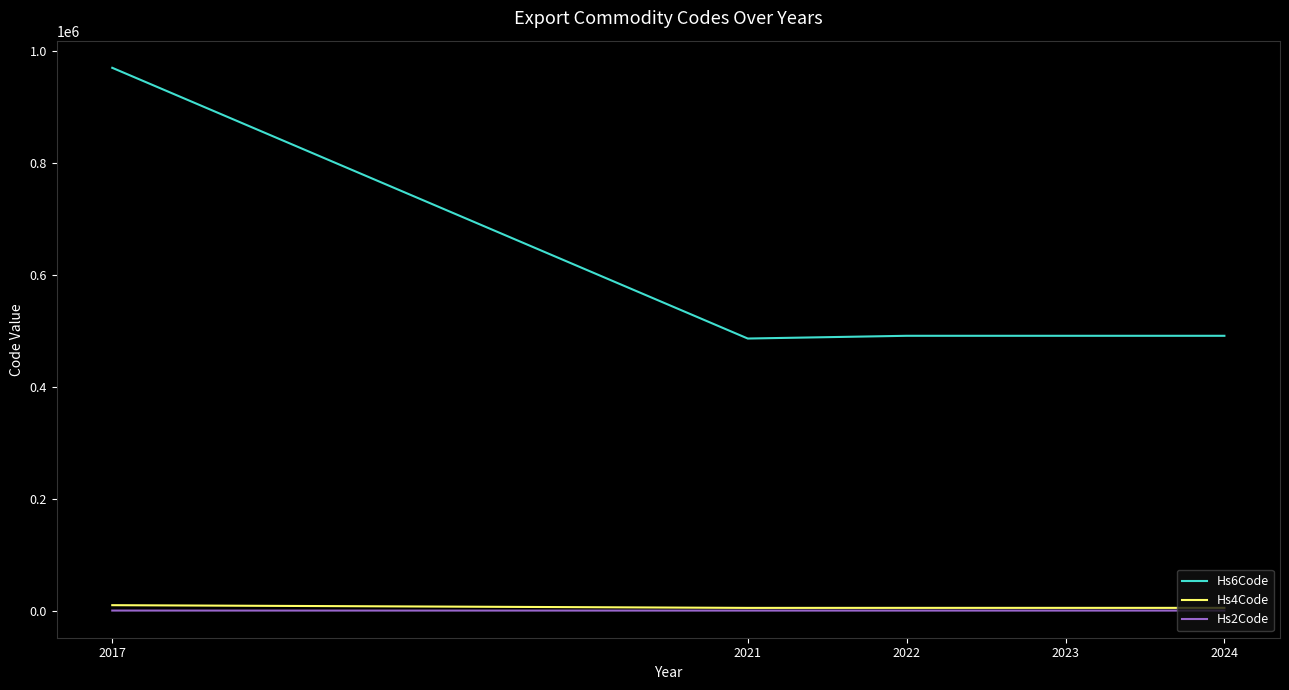

What is the sum of all Hs4Code values?

29296.5